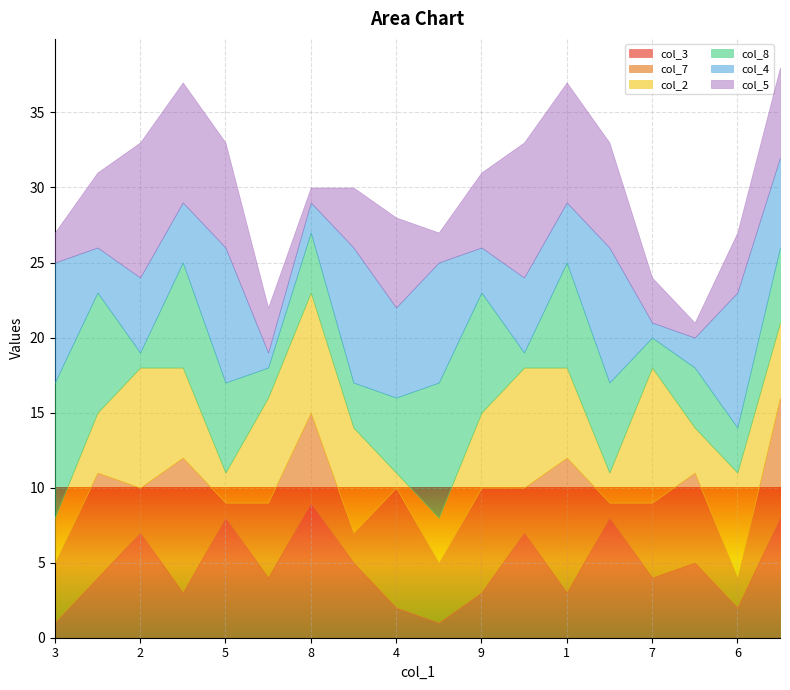

Which series changed the most between 1 and 2?

col_7